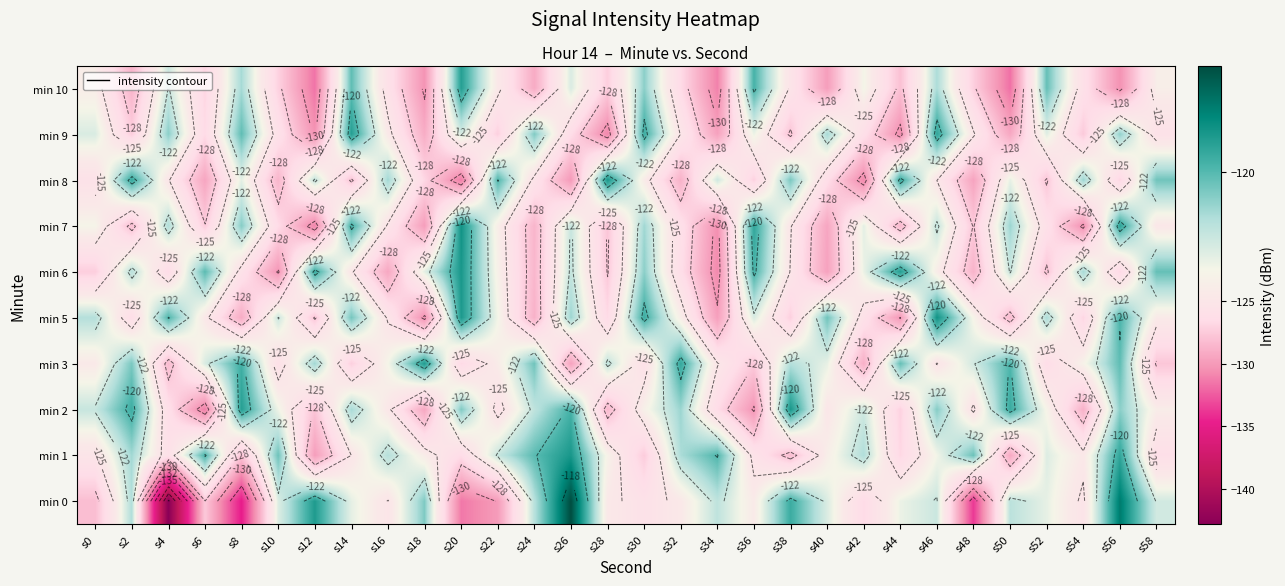

How many categories are shown in the chart?

30